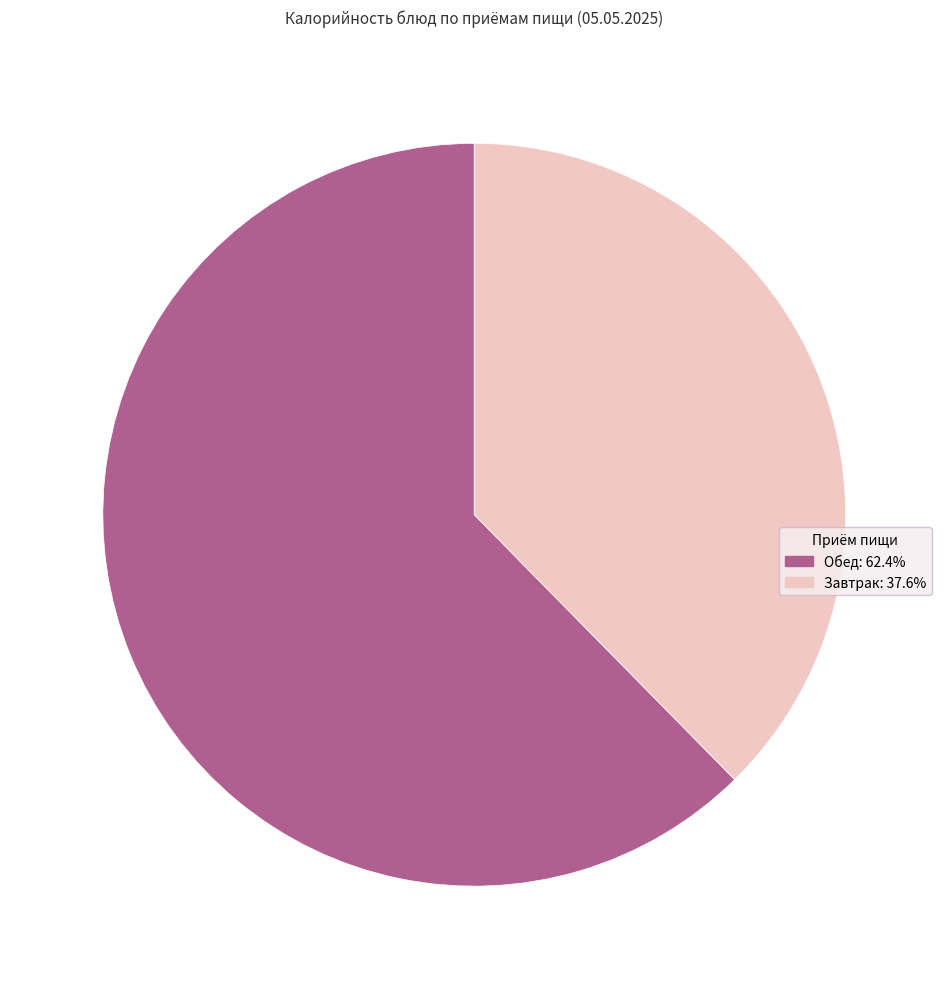

Is there any slice that represents more than half of the pie?

Yes